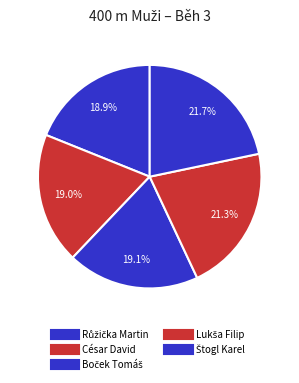

To the nearest percent, what is the difference between the largest and smallest slice percentages?

3%